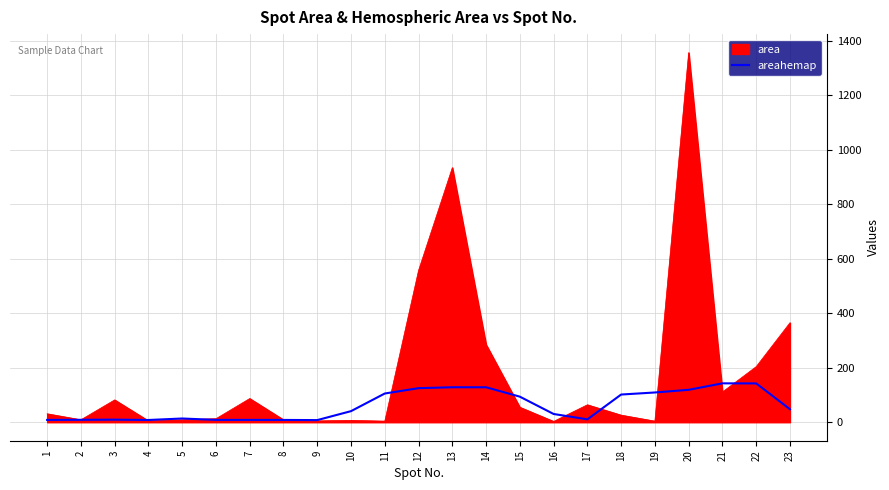

Does the chart display data point markers on the line(s)?

No